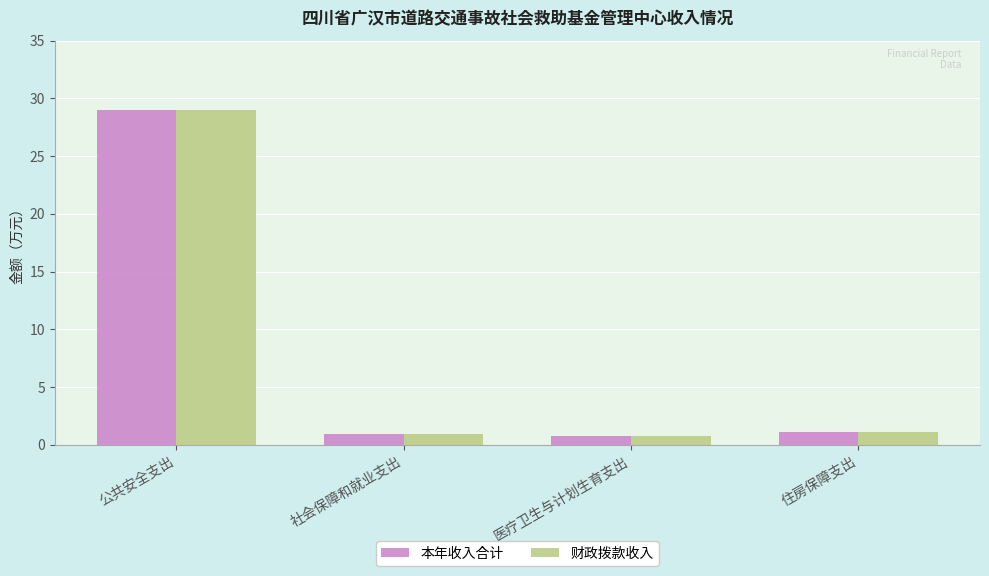

What is the difference between the second highest and minimum values in the 财政拨款收入 series?

0.4